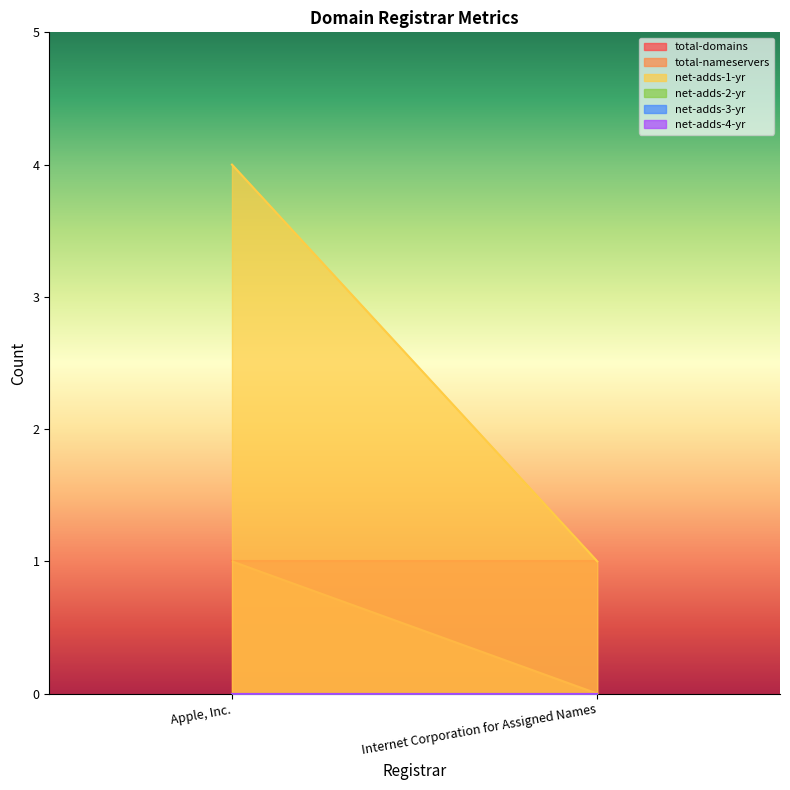

Reading right to left, what are all the values shown in this chart?

total-domains: Internet Corporation for Assigned Names=1	Apple, Inc.=1
total-nameservers: Internet Corporation for Assigned Names=0	Apple, Inc.=1
net-adds-1-yr: Internet Corporation for Assigned Names=1	Apple, Inc.=4
net-adds-2-yr: Internet Corporation for Assigned Names=0	Apple, Inc.=0
net-adds-3-yr: Internet Corporation for Assigned Names=0	Apple, Inc.=0
net-adds-4-yr: Internet Corporation for Assigned Names=0	Apple, Inc.=0